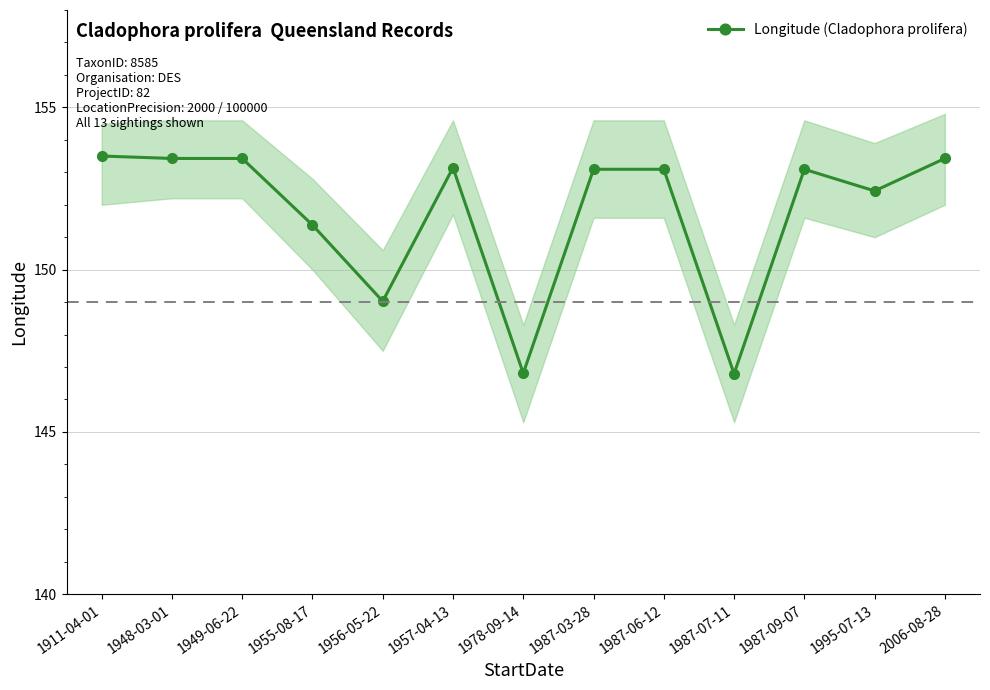

Where is the first local maximum?

1957-04-13